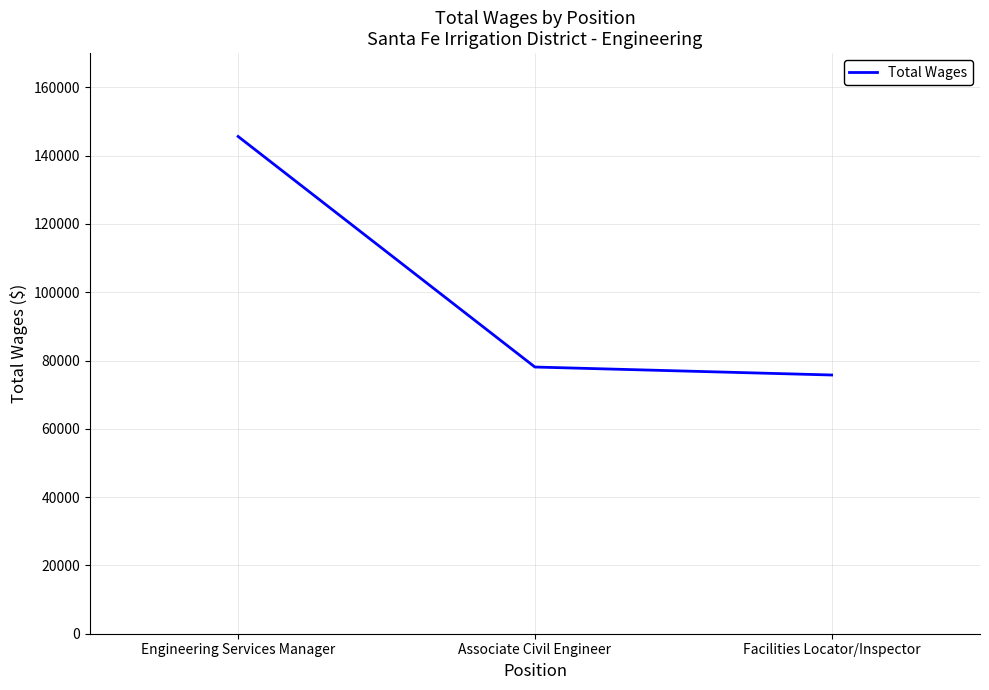

Where does the data first go above 78091?

Engineering Services Manager